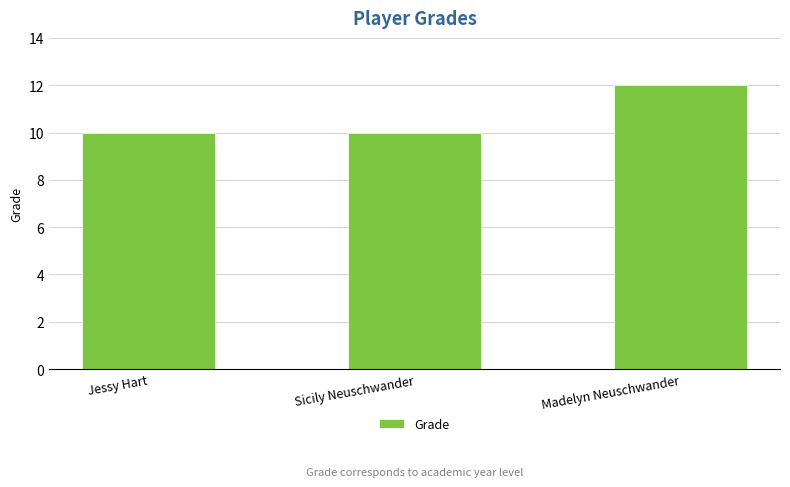

What is the label of the 1st bar from the right?

Madelyn Neuschwander